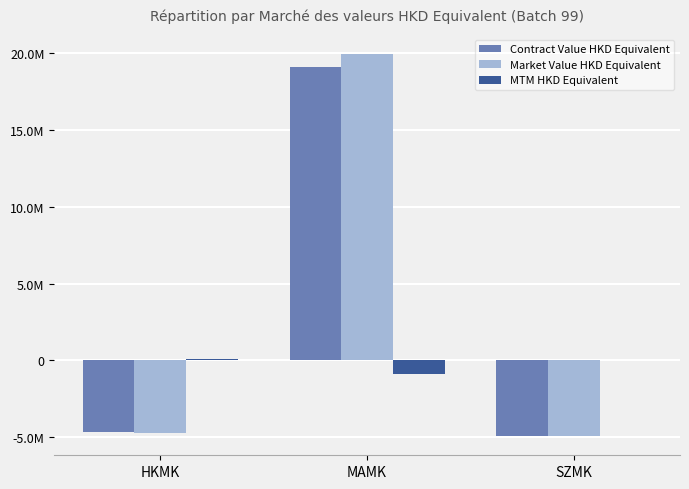

Which category has the highest value in the Contract Value HKD Equivalent series?

MAMK